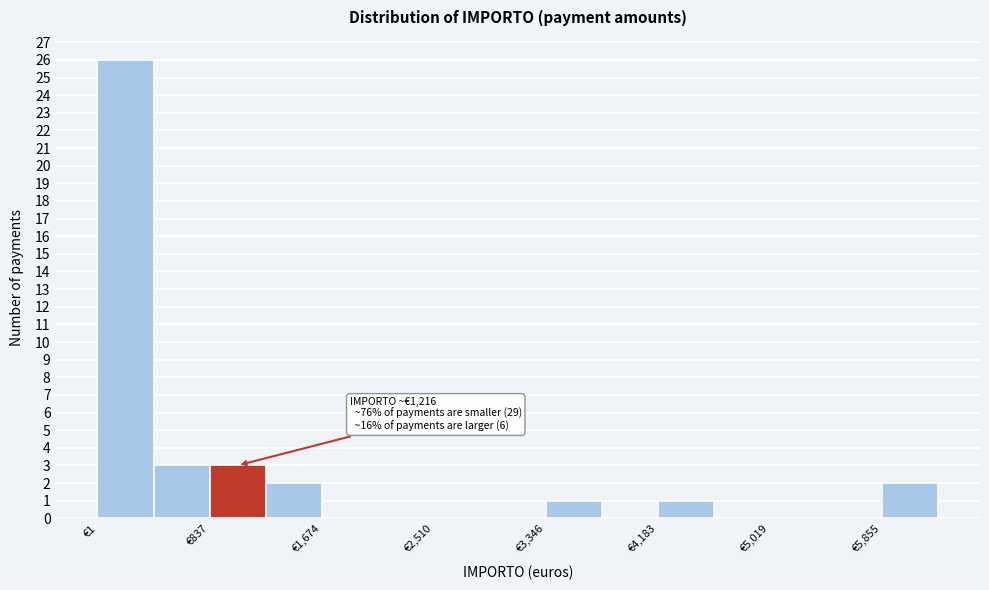

Which range on the x-axis has the tallest bar?

0 to 400